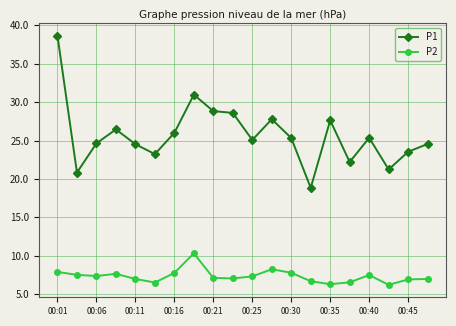

True or false: P2 and P1 cross at least once.

False